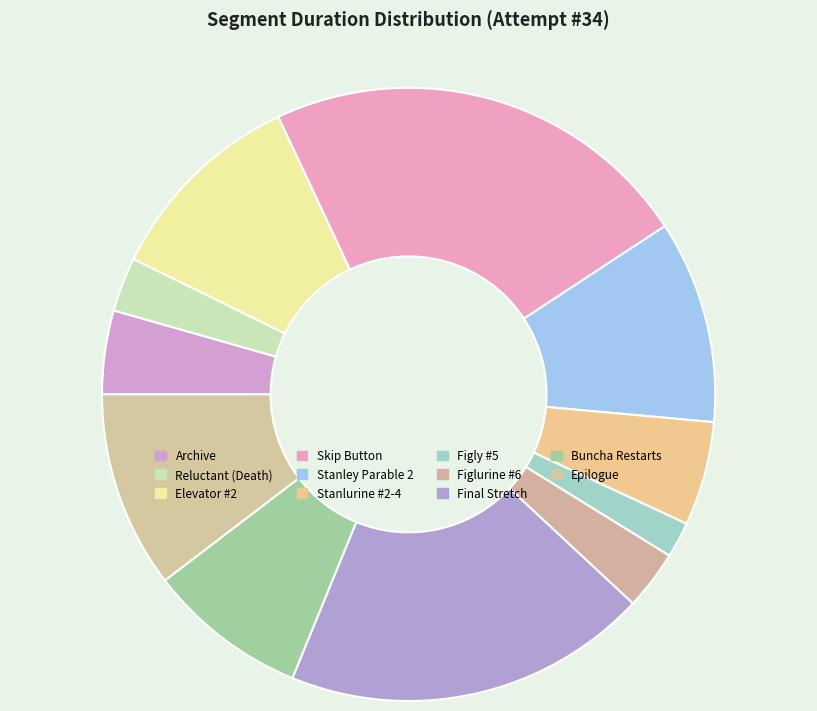

Which slice is the largest?

Skip Button